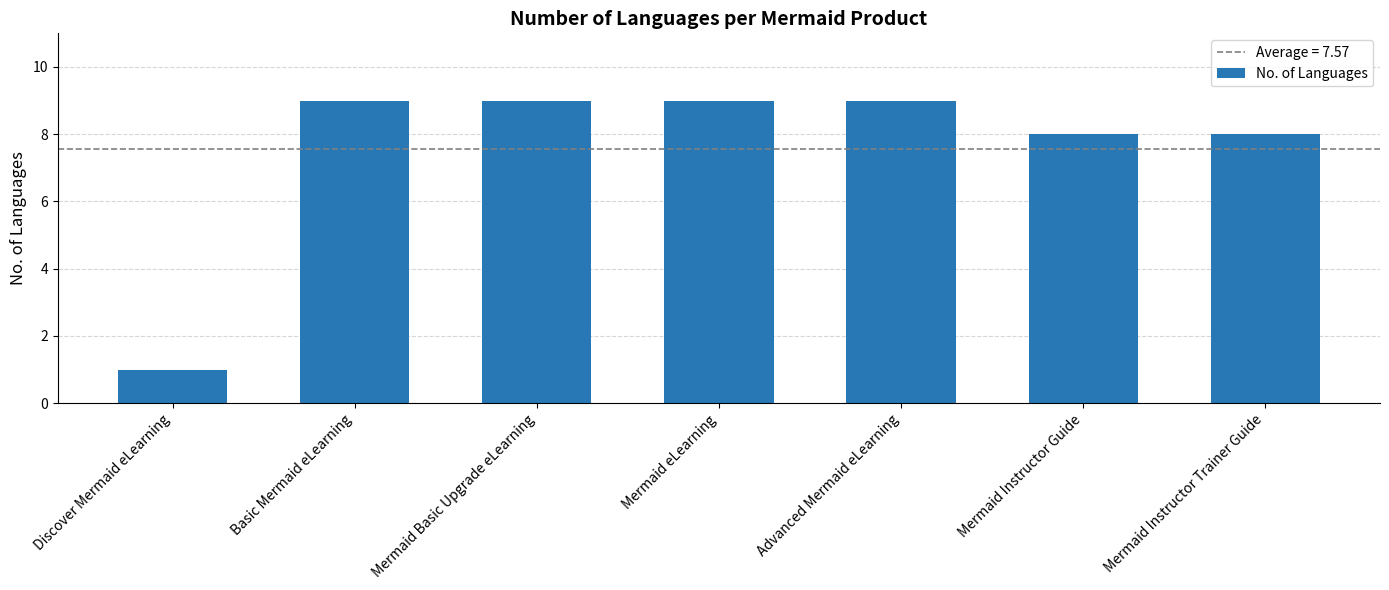

What is the greatest value displayed?

9